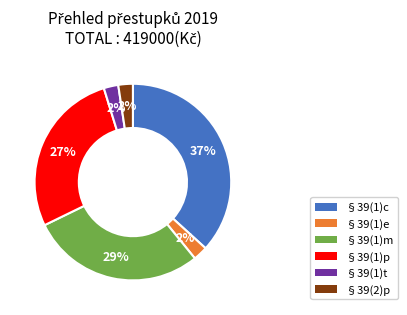

How many slices are in this pie chart?

6